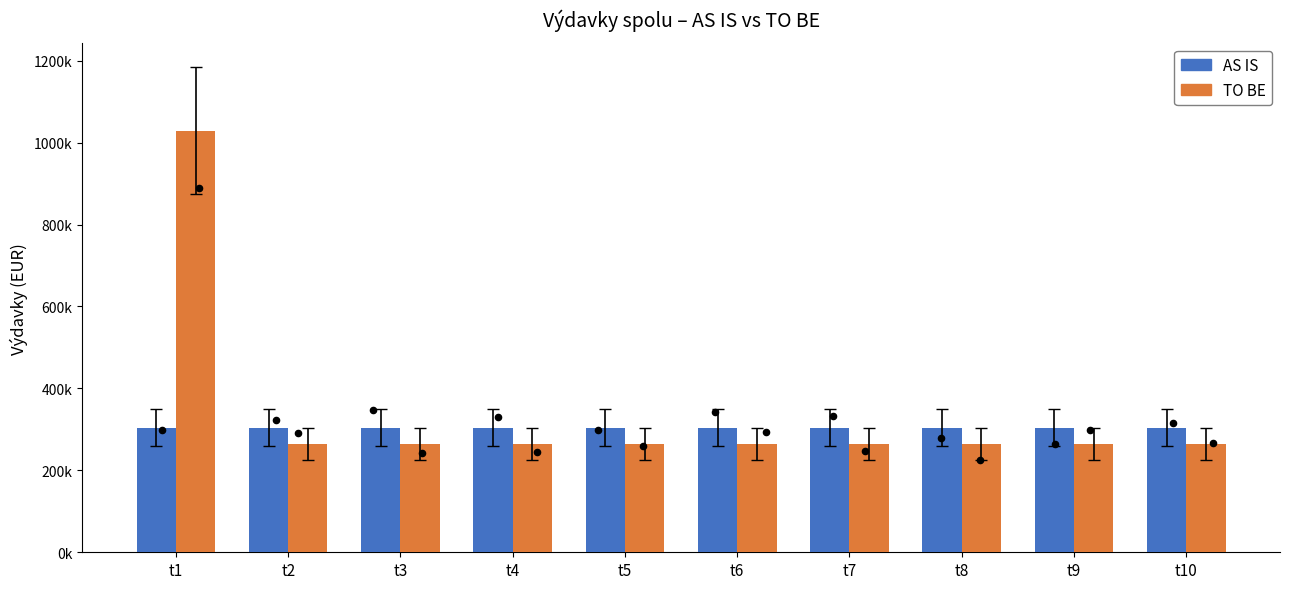

At how many categories does at least one series exceed 452928?

1